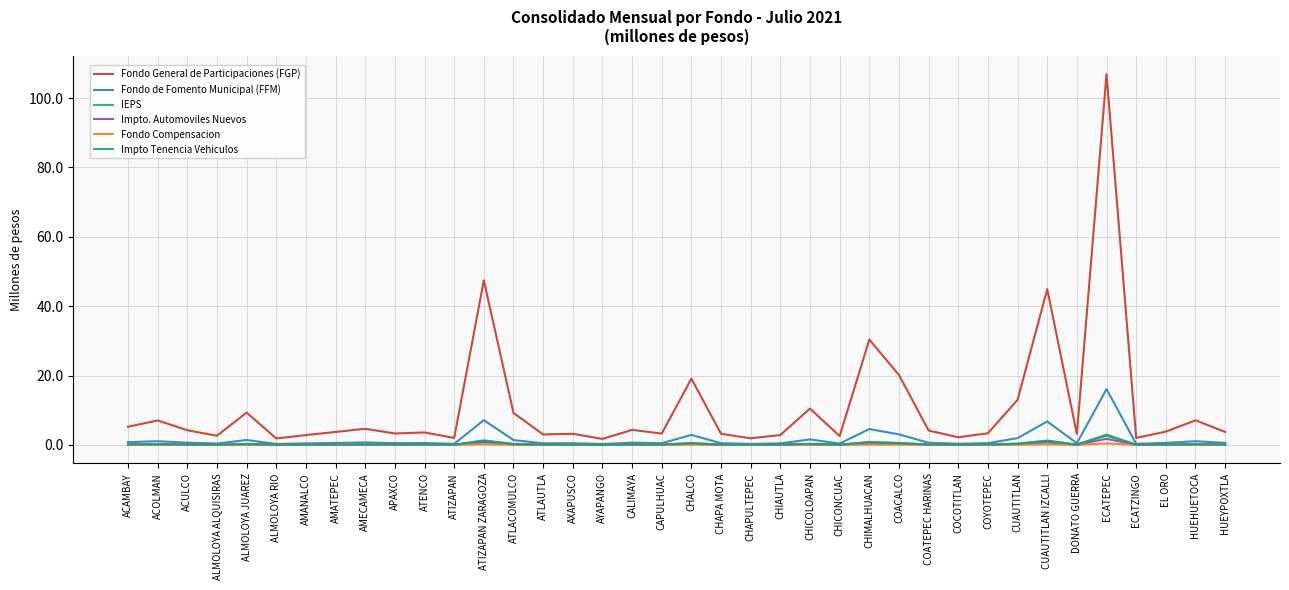

Is it true that Fondo General de Participaciones (FGP) equals 3.3 at APAXCO?

True